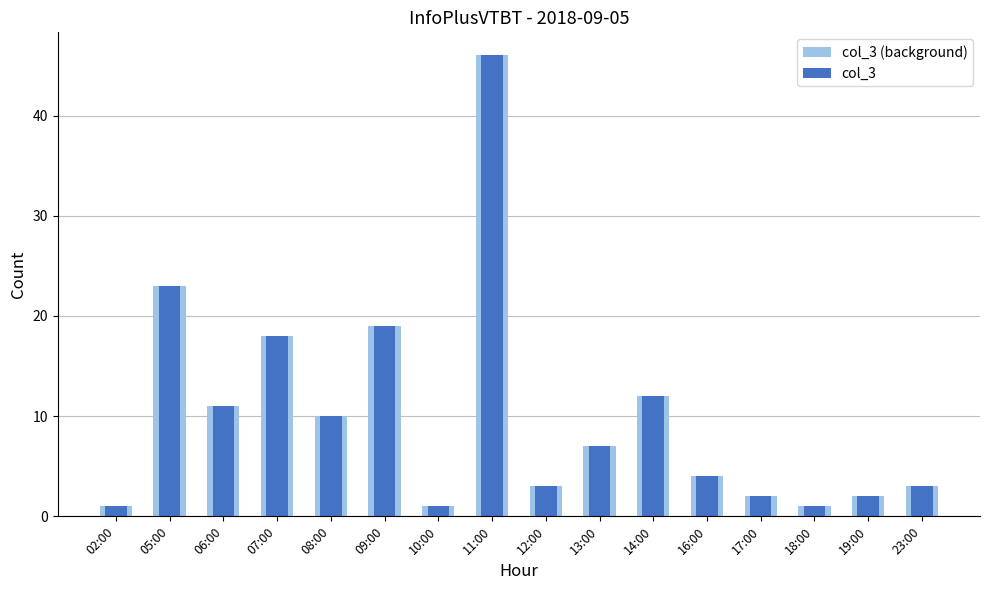

Is the value of col_3 (background) at 23:00 greater than the value of col_3 at 07:00?

No